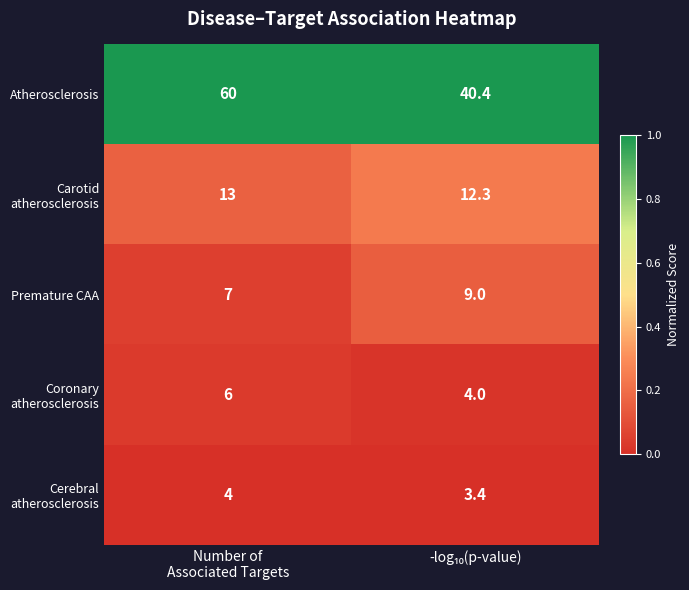

Which series has the largest total across all categories?

Atherosclerosis